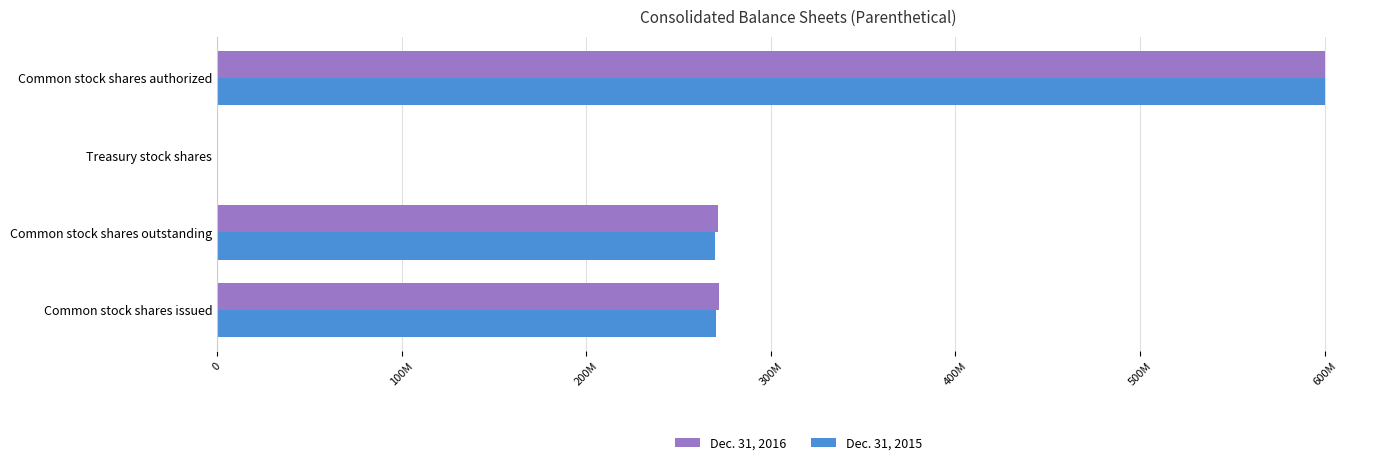

Which series has the largest total across all categories?

Dec. 31, 2016